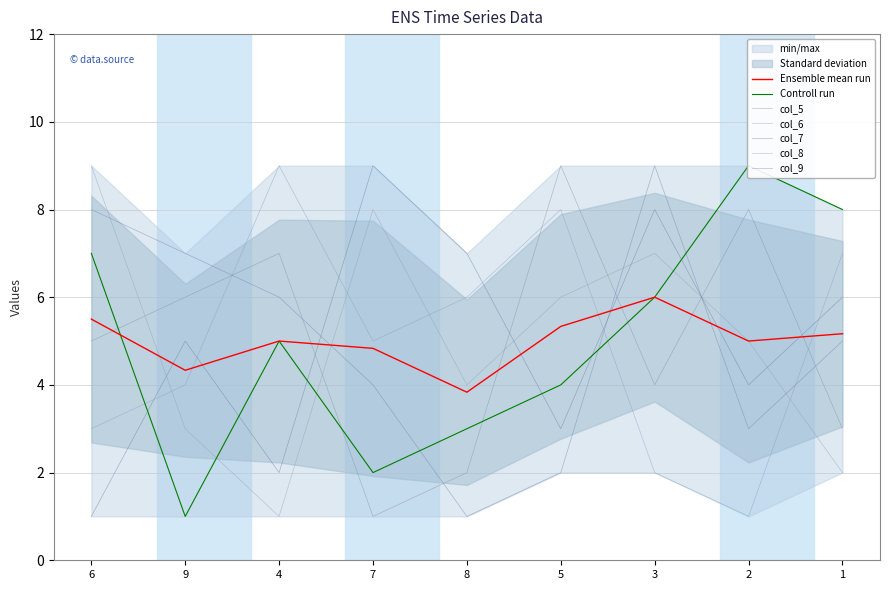

Is it true that col_8 equals 9 at 1?

False